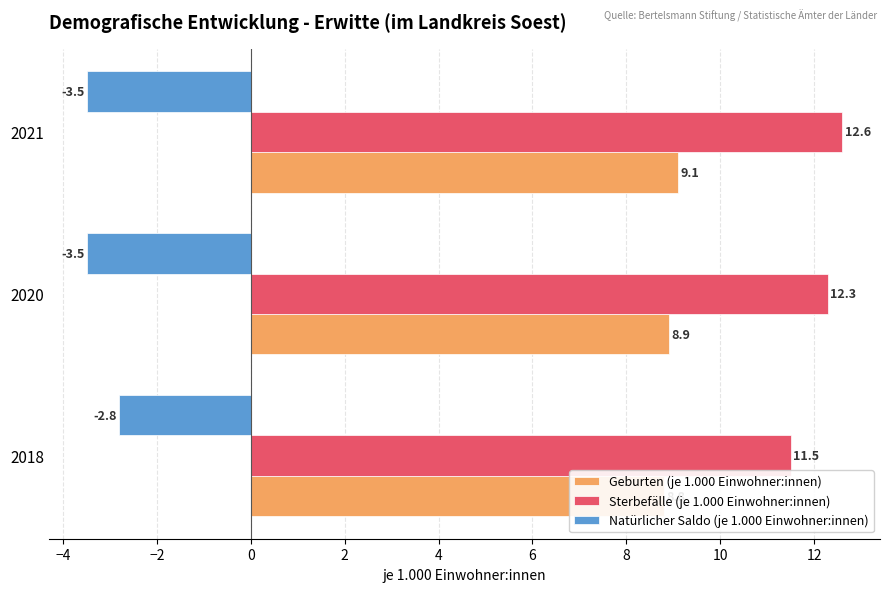

Are the bars grouped side by side (vs. stacked)?

Yes